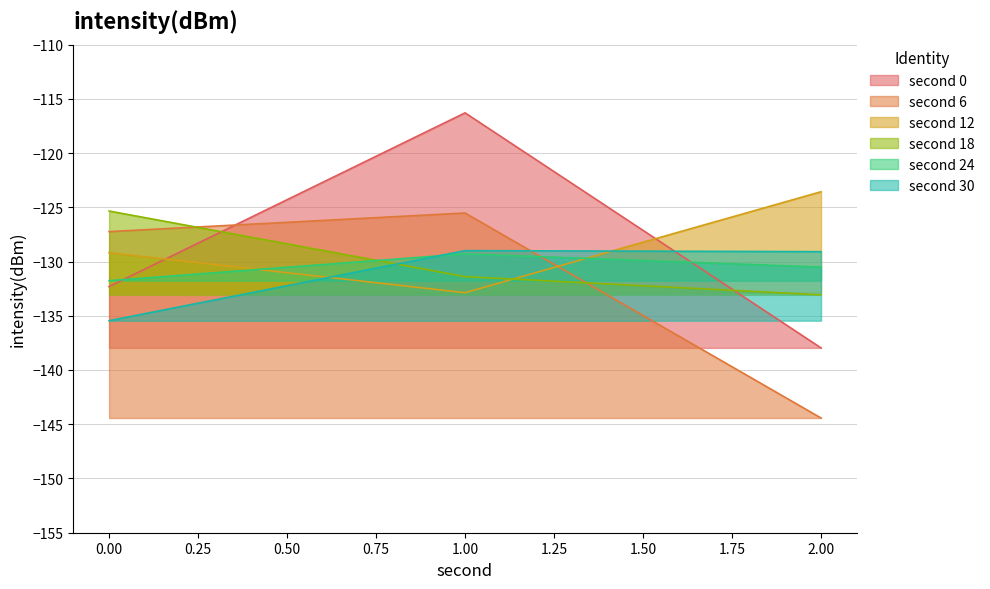

Which category has the highest value across all series?

1.00